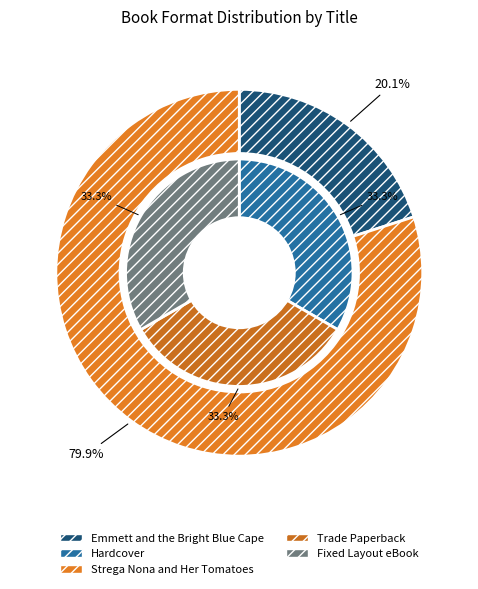

What is the largest slice in the pie chart?

Strega Nona and Her Tomatoes